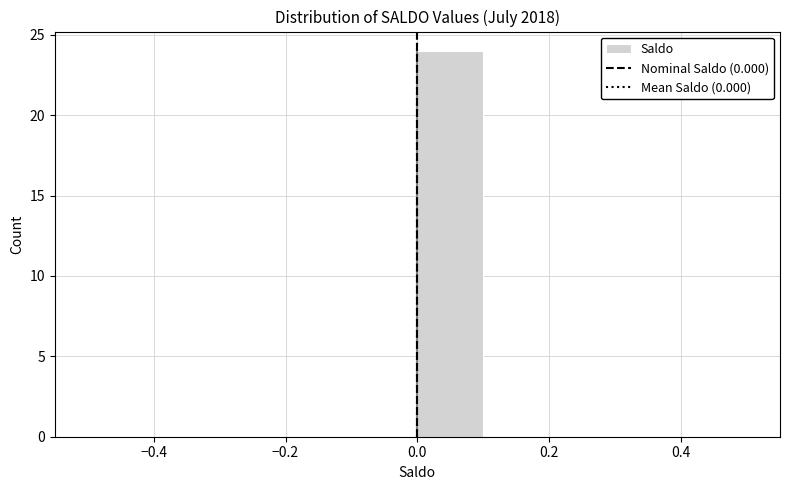

Reading left to right, transcribe this chart: for each bar, give the range it covers on the x-axis and its height. The values are not printed on the chart, so give them approximately, as read against the axis.

-0.5 to -0.4: 0
-0.4 to -0.3: 0
-0.3 to -0.2: 0
-0.2 to -0.1: 0
-0.1 to 0.0: 0
0.0 to 0.1: 24
0.1 to 0.2: 0
0.2 to 0.3: 0
0.3 to 0.4: 0
0.4 to 0.5: 0